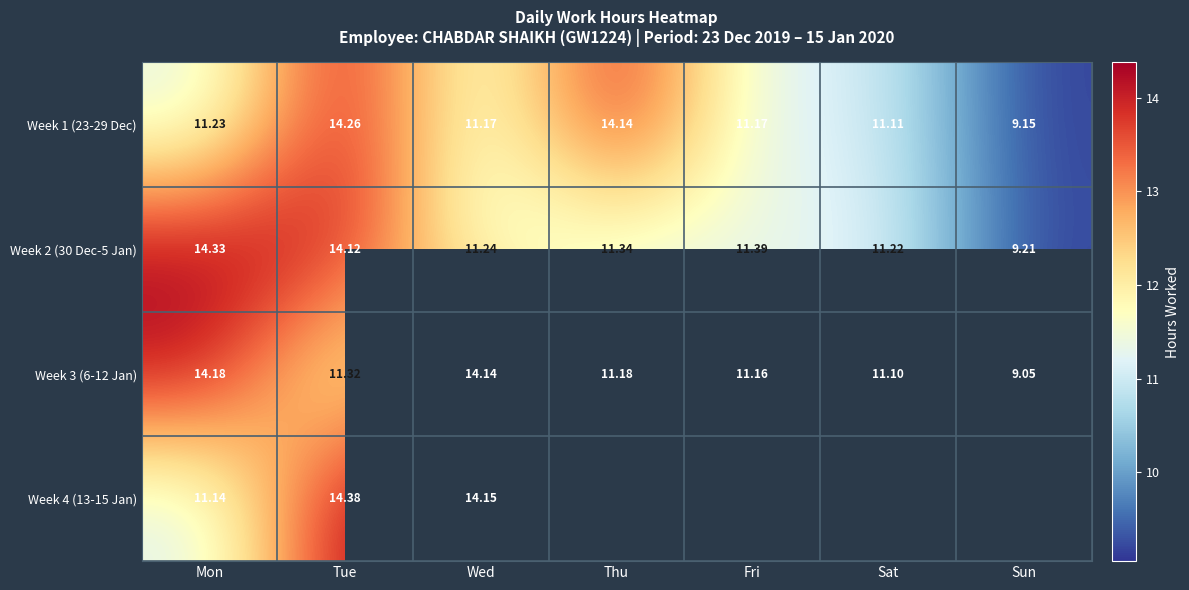

Is the value of Week 1 (23-29 Dec) at Mon greater than the value of Week 3 (6-12 Jan) at Sun?

Yes